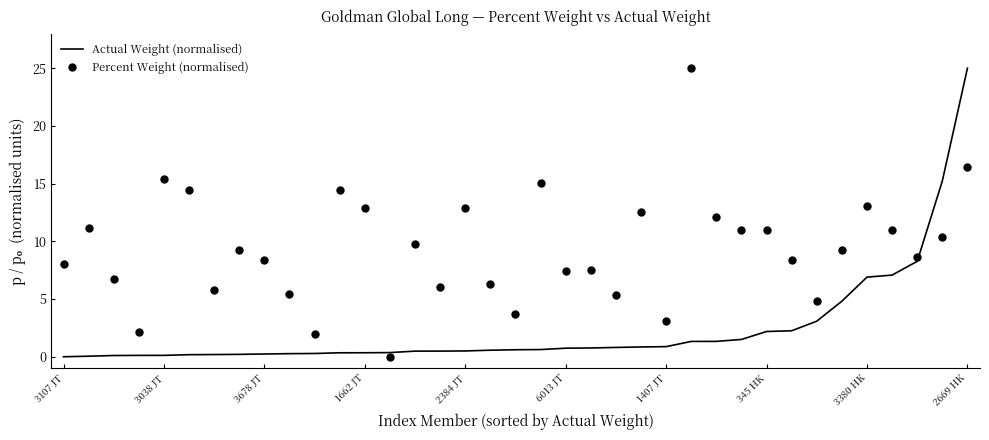

What is the difference between the maximum and minimum values in the Actual Weight (normalised) series?

25.0